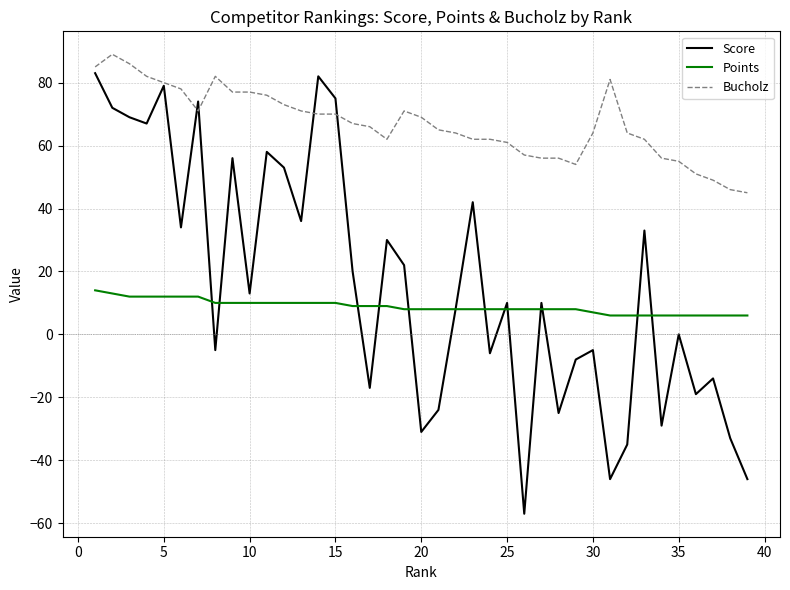

True or false: Score has more than 1 interior local peaks.

True